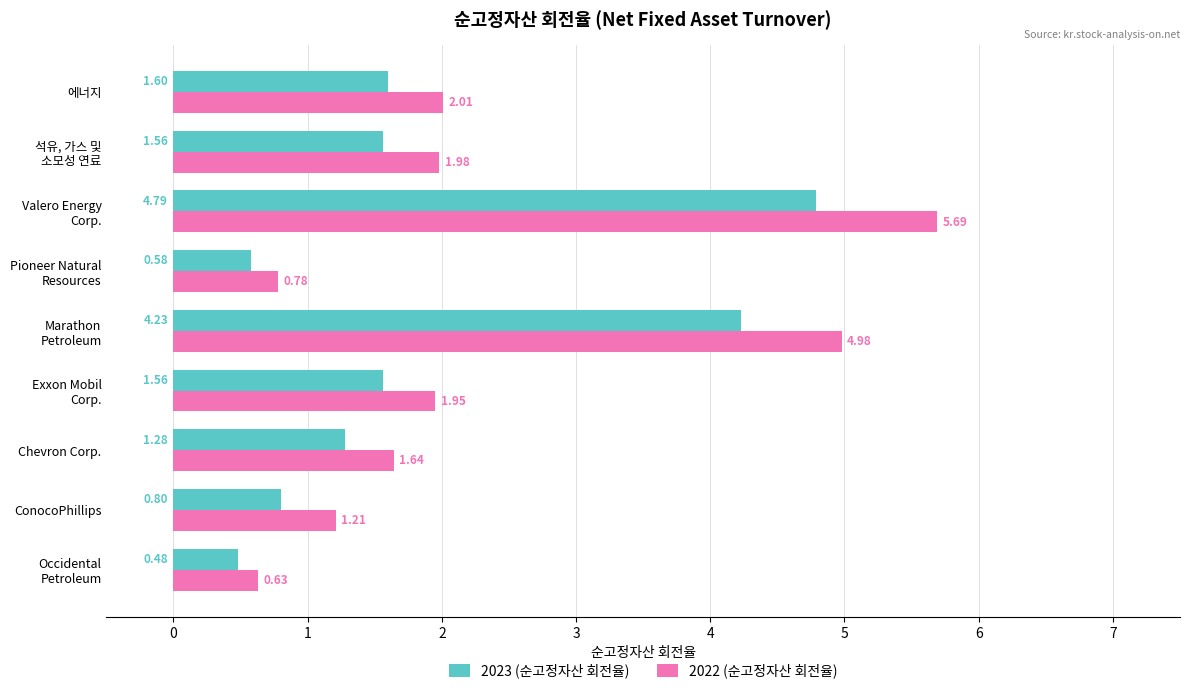

Which series has the largest range (max minus min)?

2022 (순고정자산 회전율)